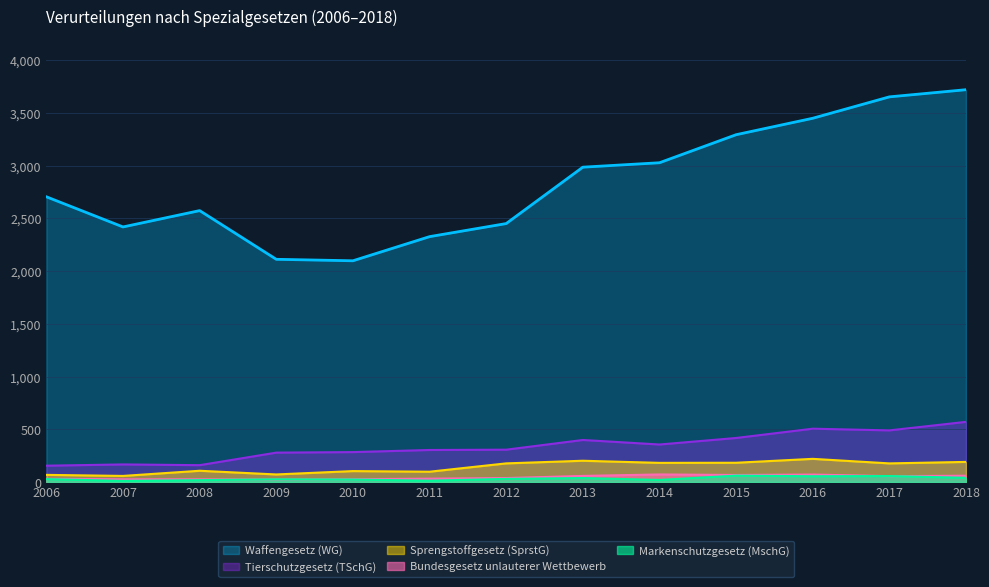

How many data points in Tierschutzgesetz (TSchG) are above 306?

6